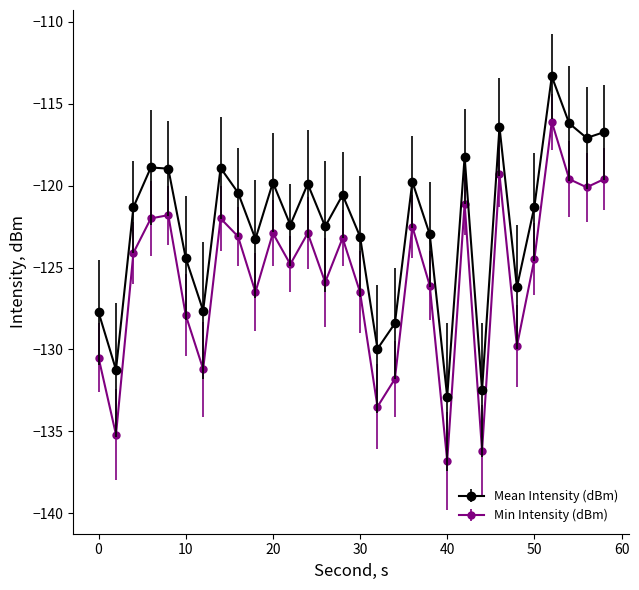

What is the greatest value displayed?

-113.3